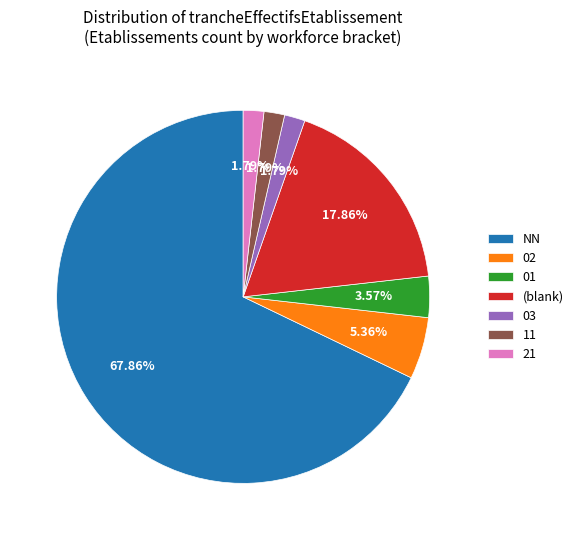

How many segments does this pie chart have?

7